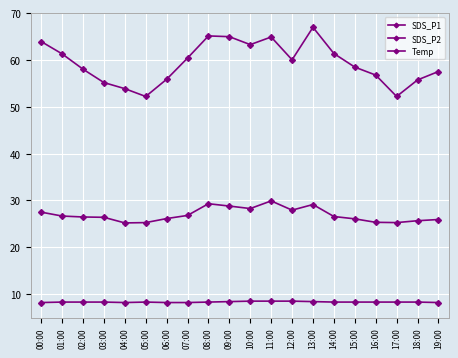

At which category is the sum across all series the highest?

13:00